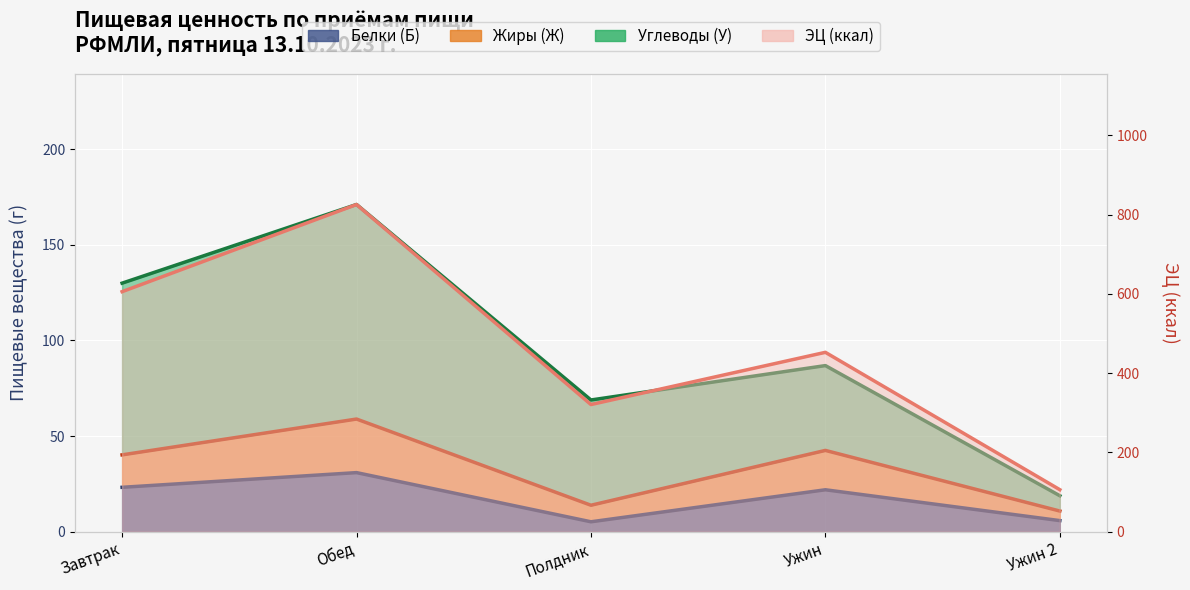

True or false: ЭЦ (ккал) and Жиры (Ж) cross at least once.

False